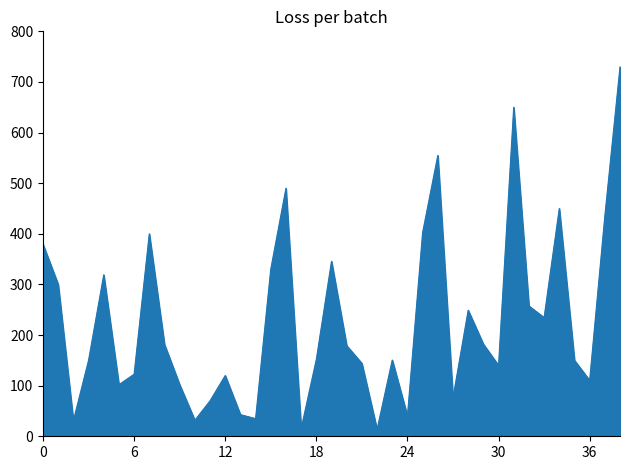

What is the greatest value displayed?

730.0